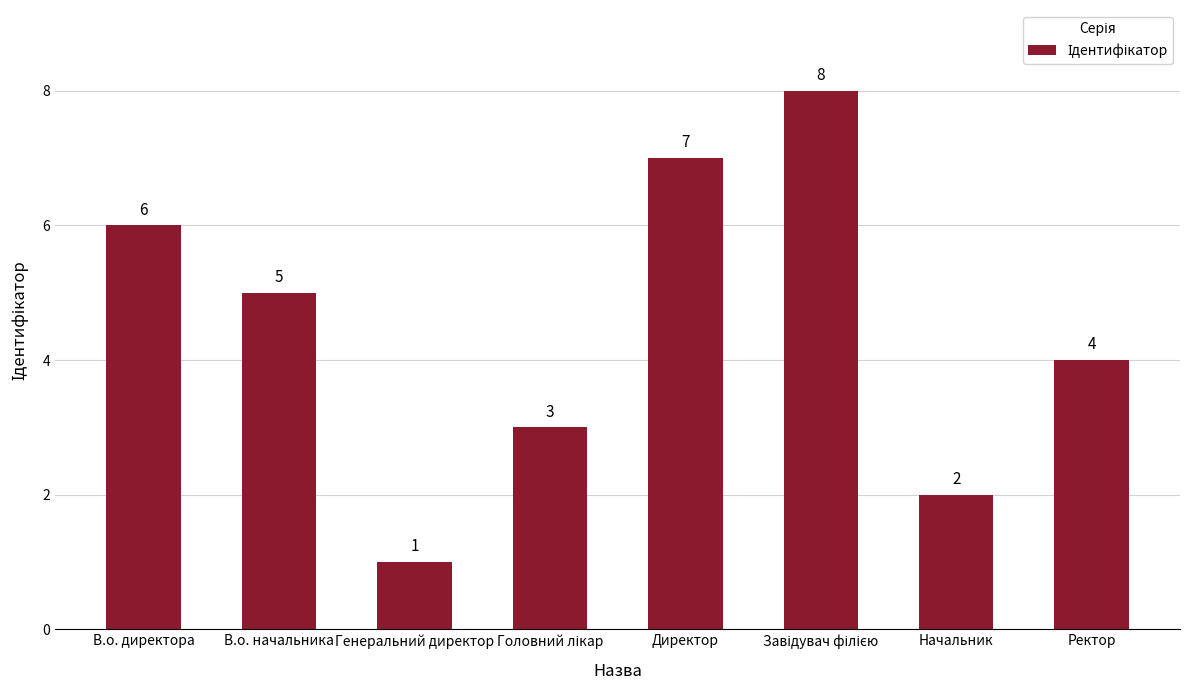

At which label does the data first exceed 5?

В.о. директора